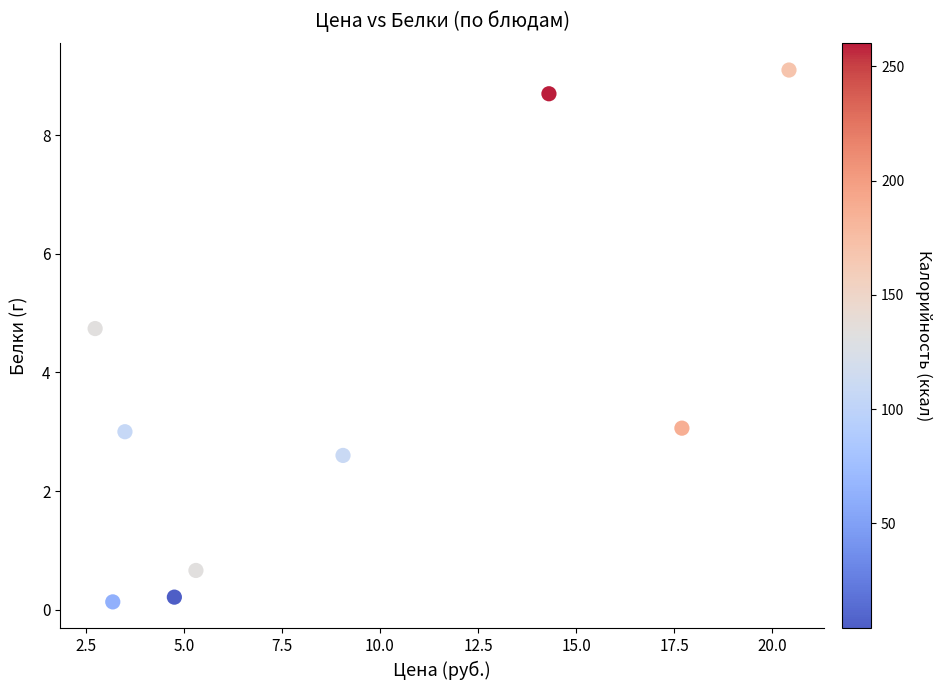

What is the average X value?

9.0